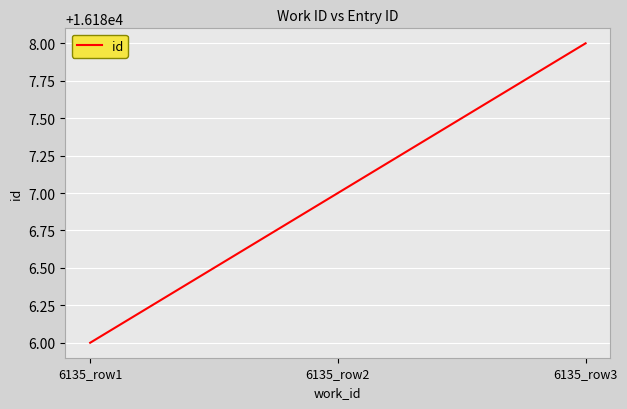

What is the change in value from 6135_row2 to 6135_row3?

+1